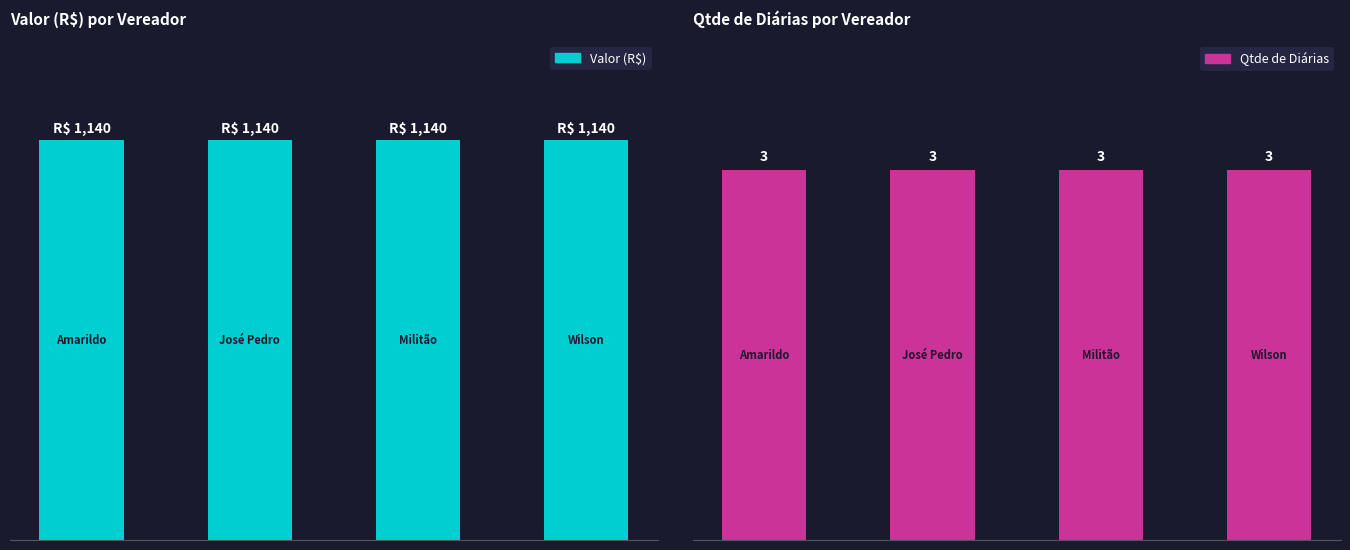

How many bars are there in each group?

2